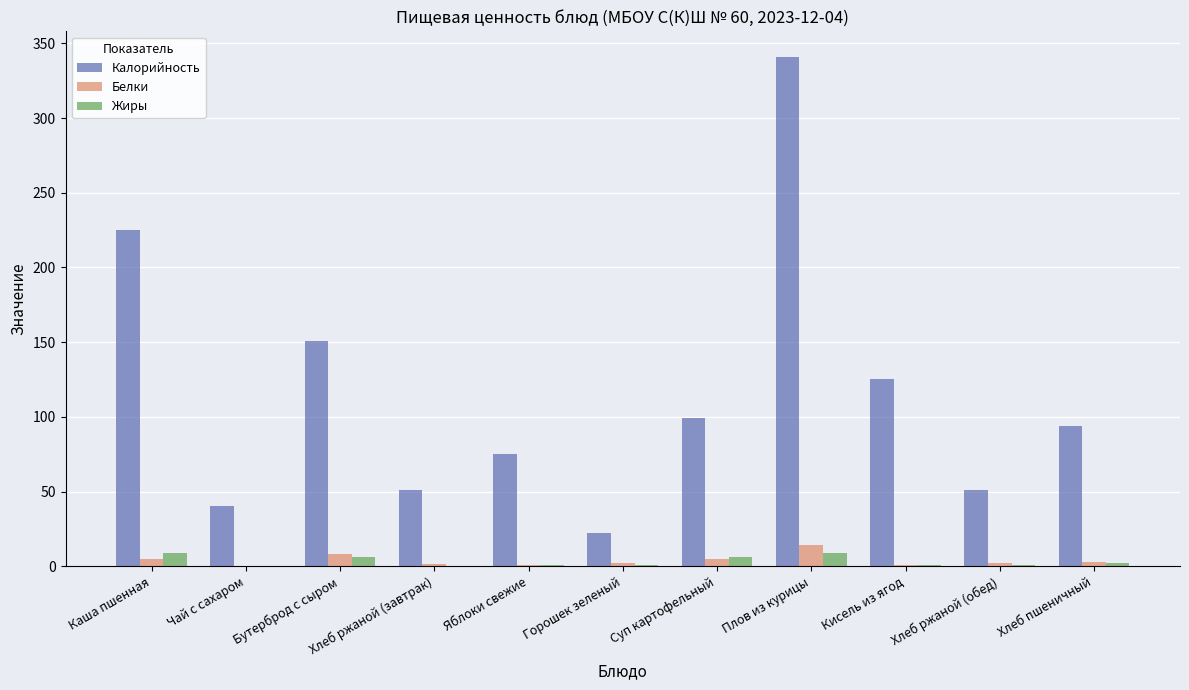

Count the number of data series in this chart.

3